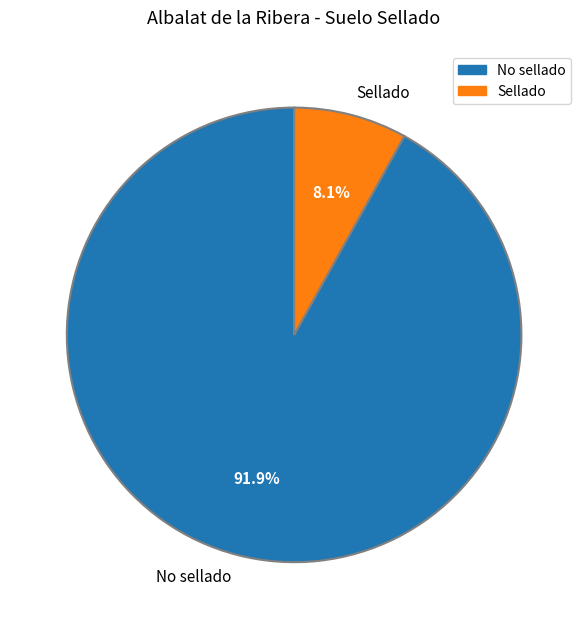

The Sellado slice represents 1% of the pie. True or false?

False